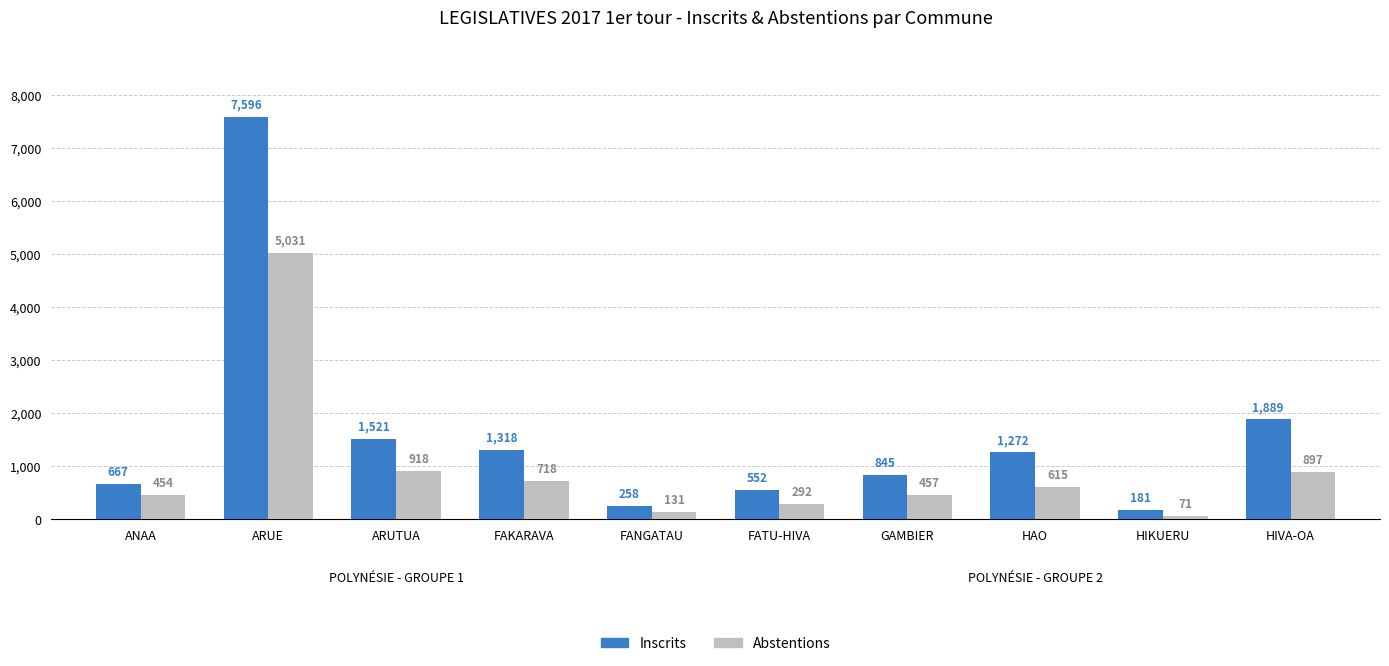

Which category has the lowest value across all series?

HIKUERU